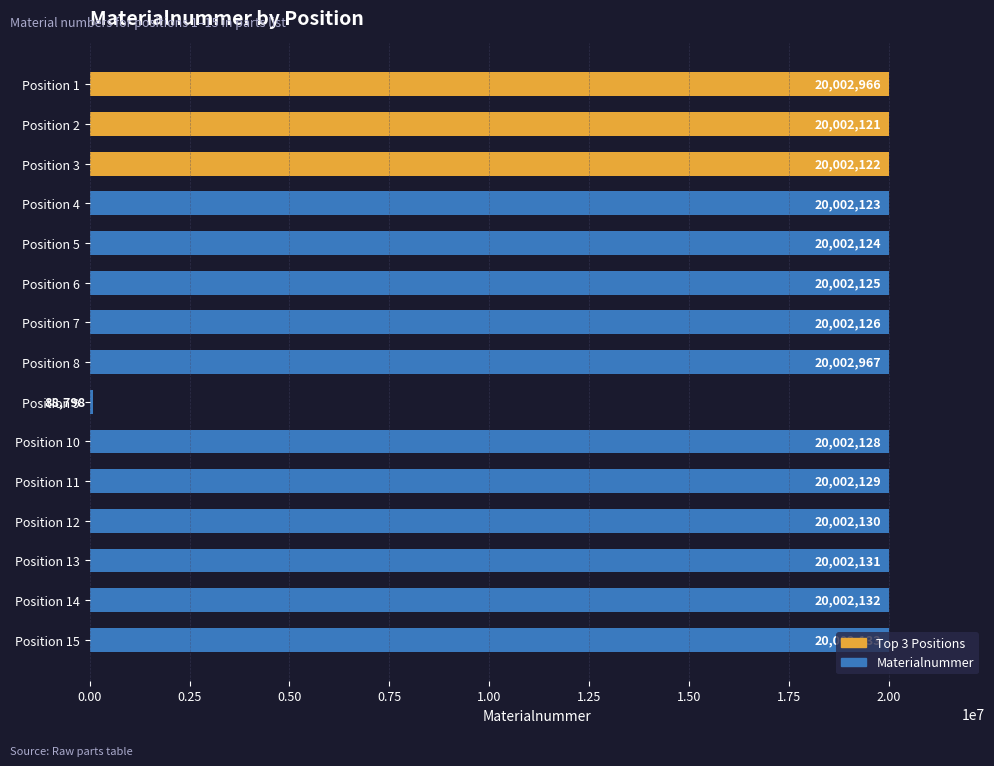

What is the average value?

18674684